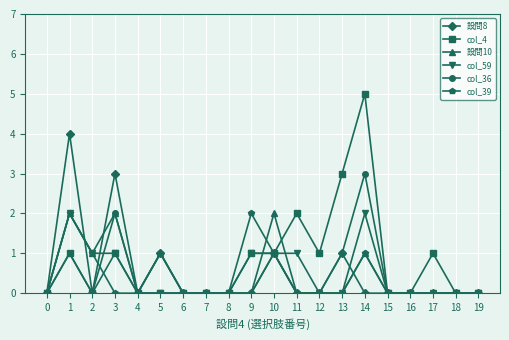

The 設問8 series shows 1 at 5. True or false?

True